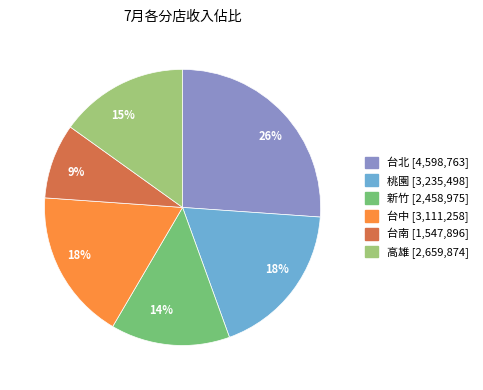

Which category has the biggest portion of the pie?

台北